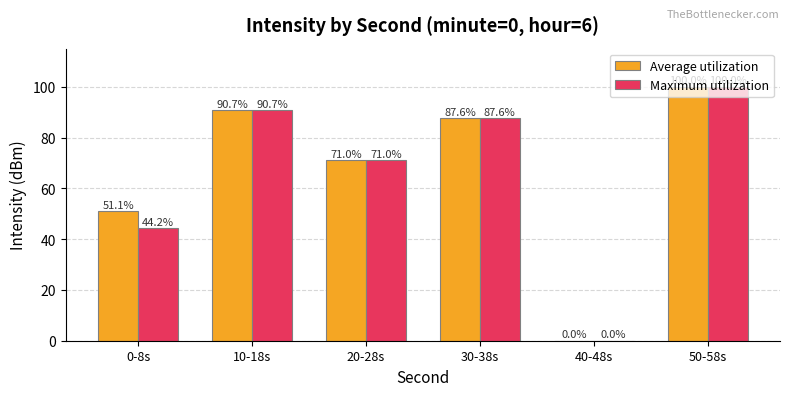

What is the greatest value displayed?

100.0